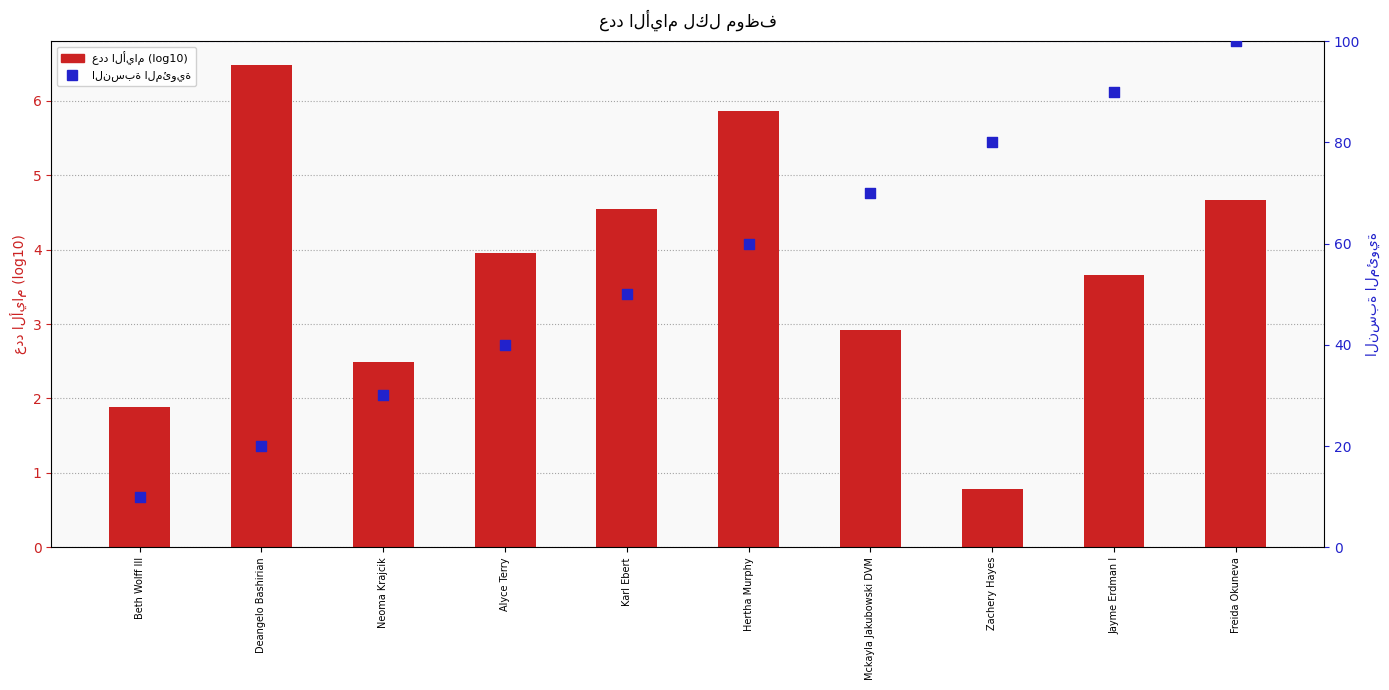

What is the total value across all series at Karl Ebert?

54.5